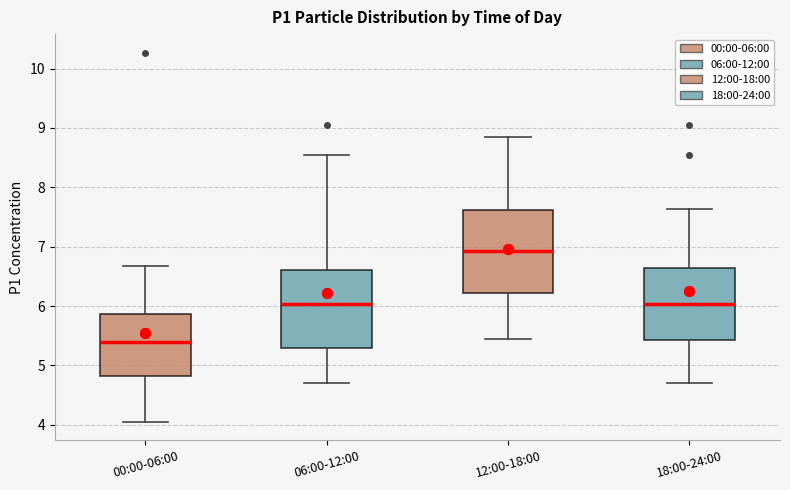

Reading left to right, read every box against the y-axis: the position of its median line, the range the box covers, and the ends of its whiskers. The values are not printed on the chart, so give them approximately, as read against the axis.

00:00-06:00: median 5.4, box 4.8 to 5.9, whiskers 4.1 to 6.7
06:00-12:00: median 6.0, box 5.3 to 6.6, whiskers 4.7 to 8.6
12:00-18:00: median 6.9, box 6.2 to 7.6, whiskers 5.5 to 8.9
18:00-24:00: median 6.0, box 5.4 to 6.6, whiskers 4.7 to 7.6